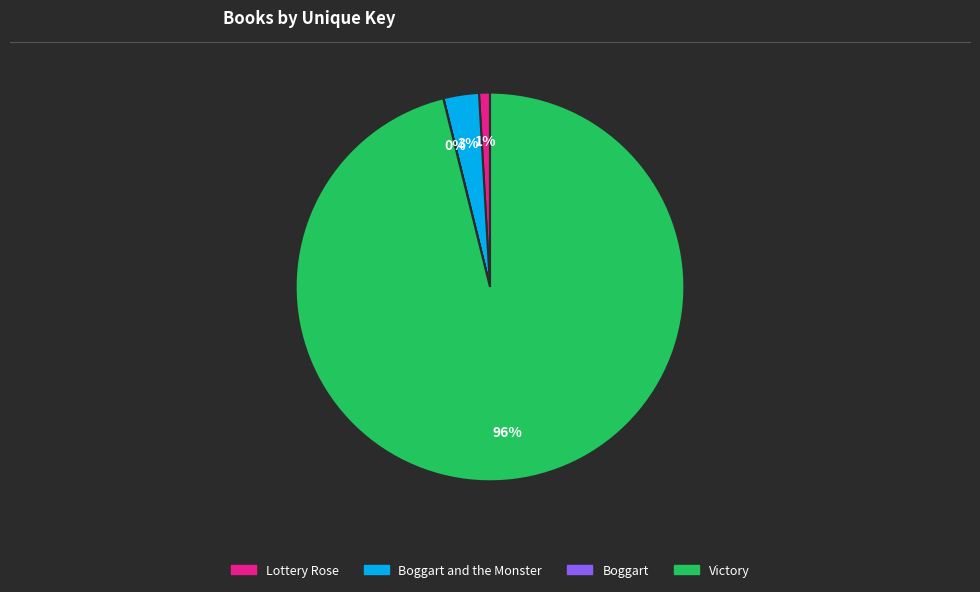

Is there any slice that represents more than half of the pie?

Yes